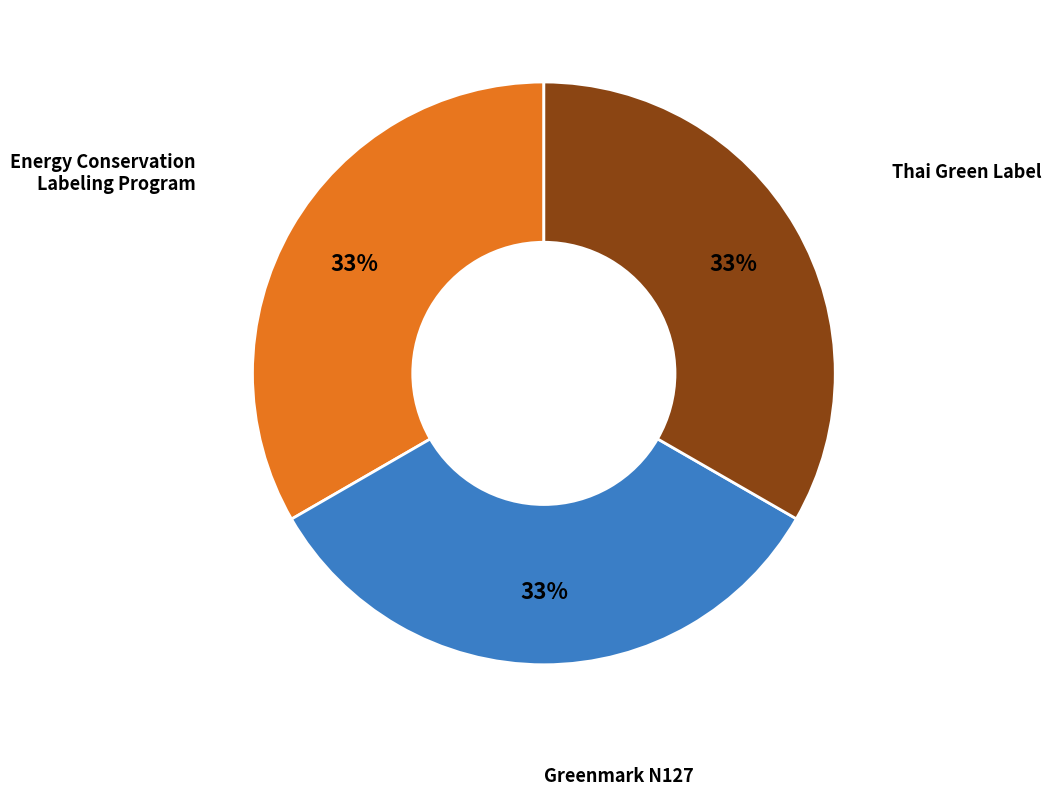

To the nearest percent, what is the average slice percentage?

33%